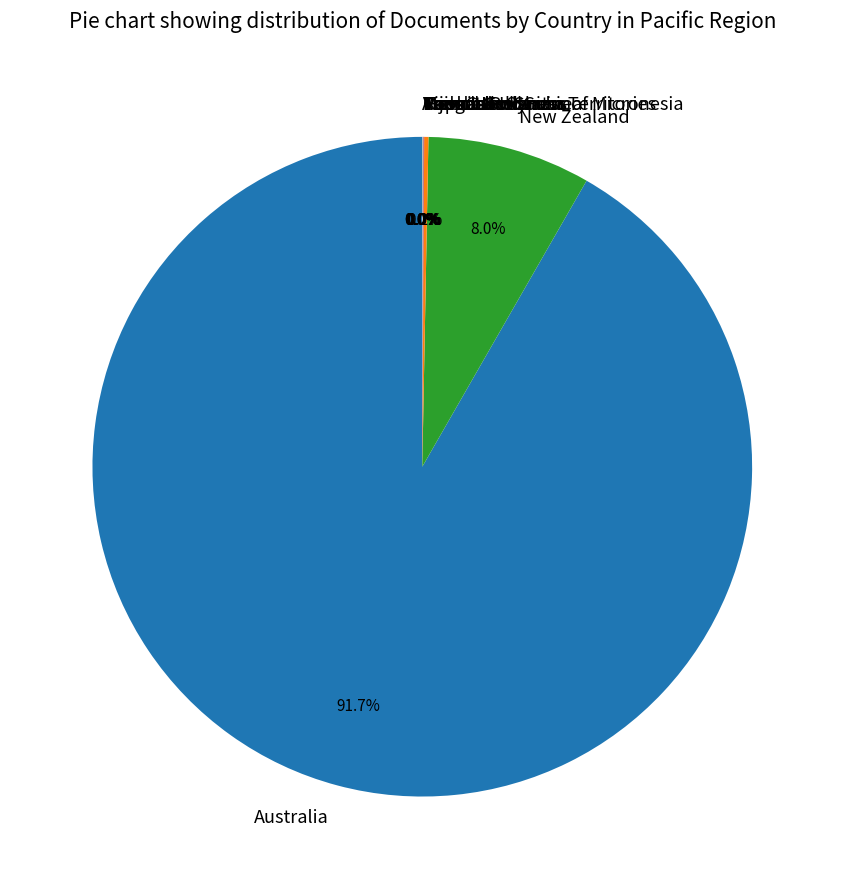

What is the largest slice in the pie chart?

Australia